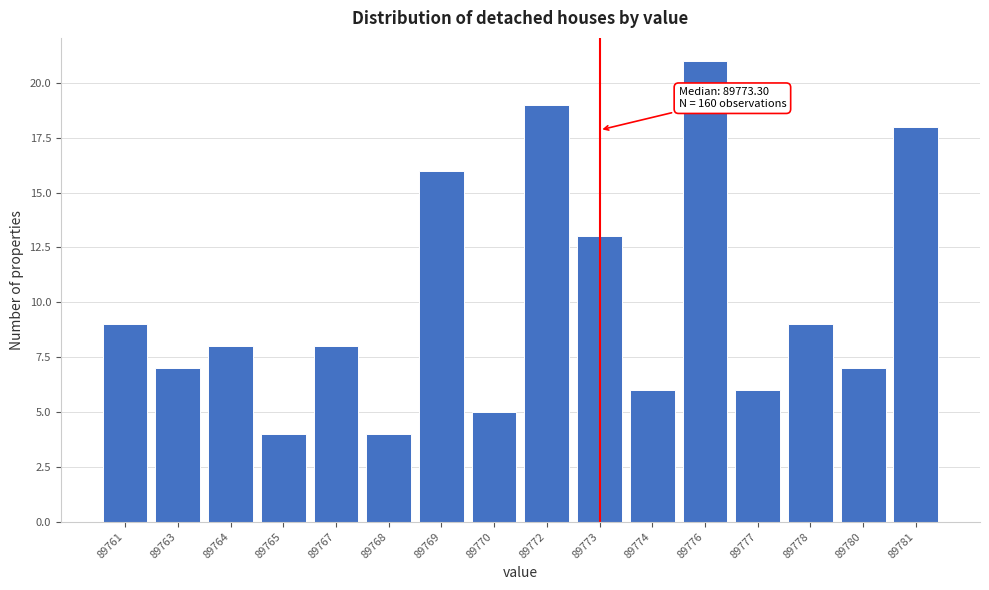

Reading right to left, transcribe all the data shown in this chart.

18	7	9	6	21	6	13	19	5	16	4	8	4	8	7	9